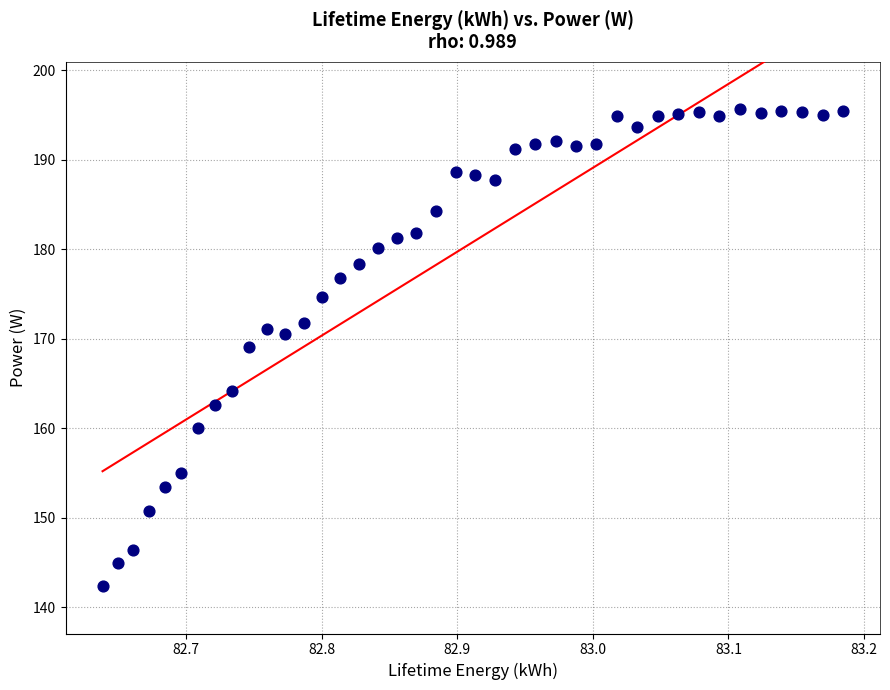

What is the range of X values (max minus min)?

0.5